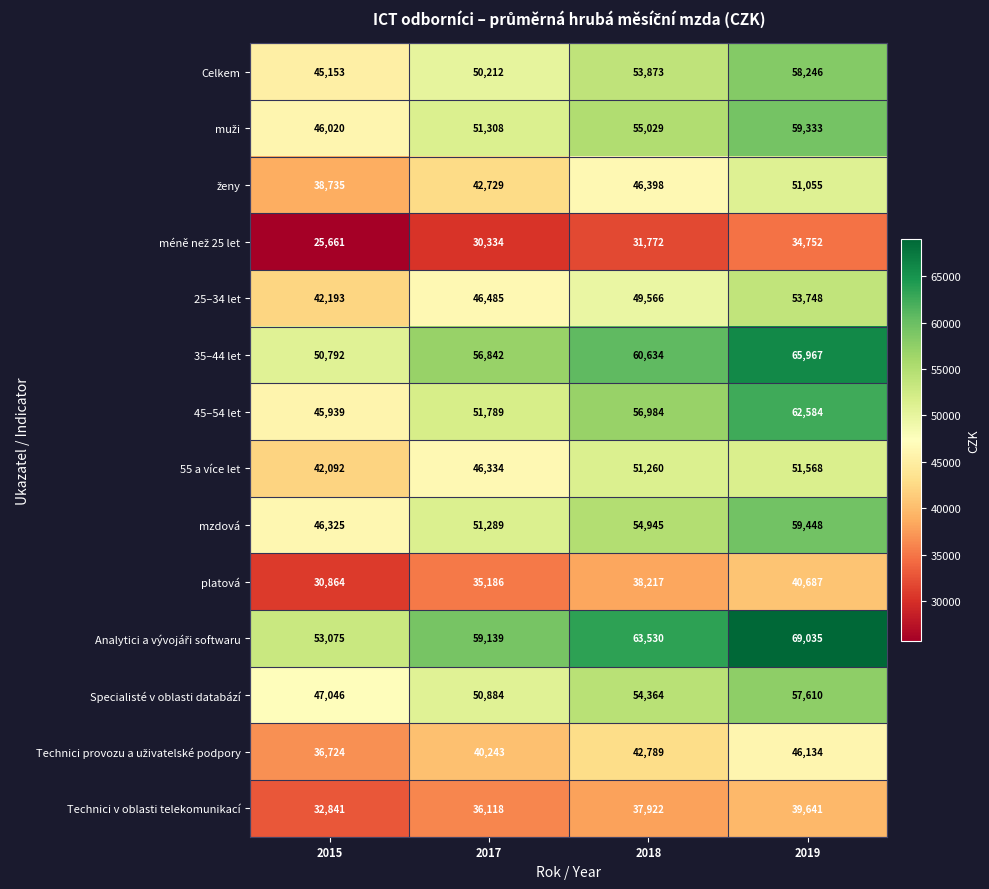

What is the sum of all 35–44 let values?

234235